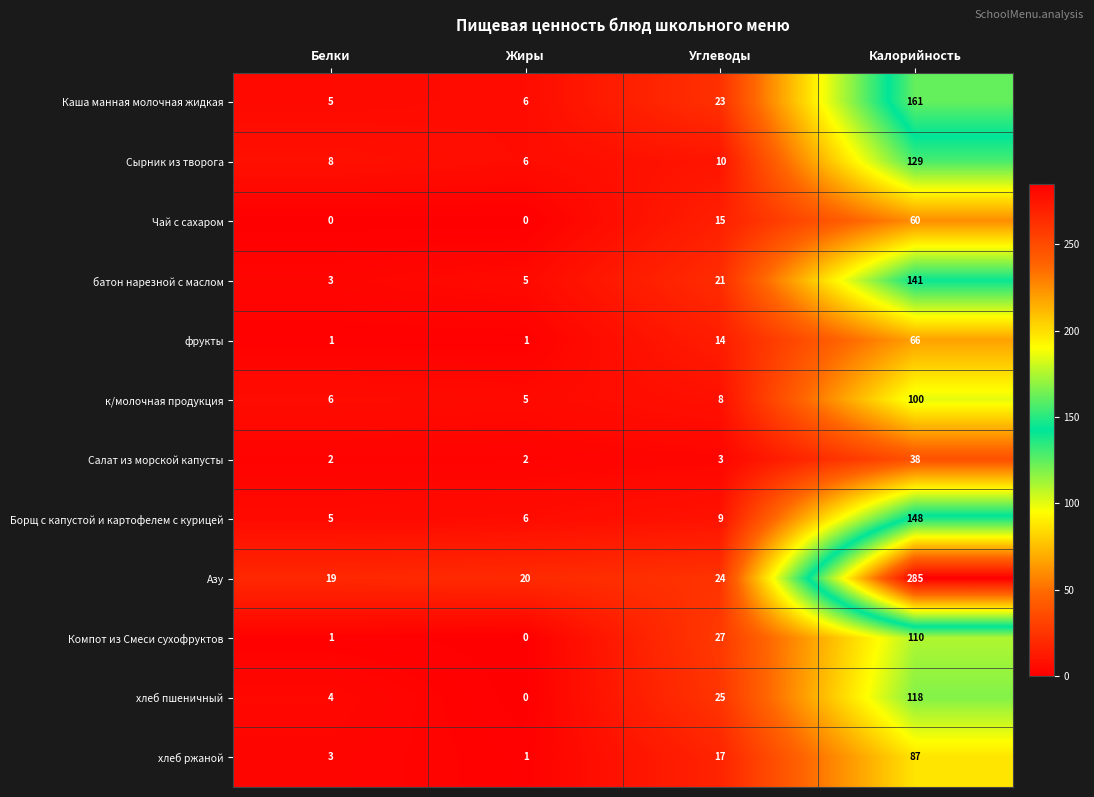

What is the sum of all к/молочная продукция values?

119